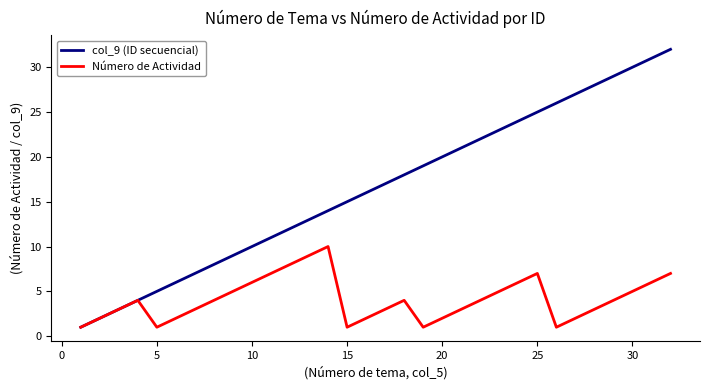

Count the number of data series in this chart.

2